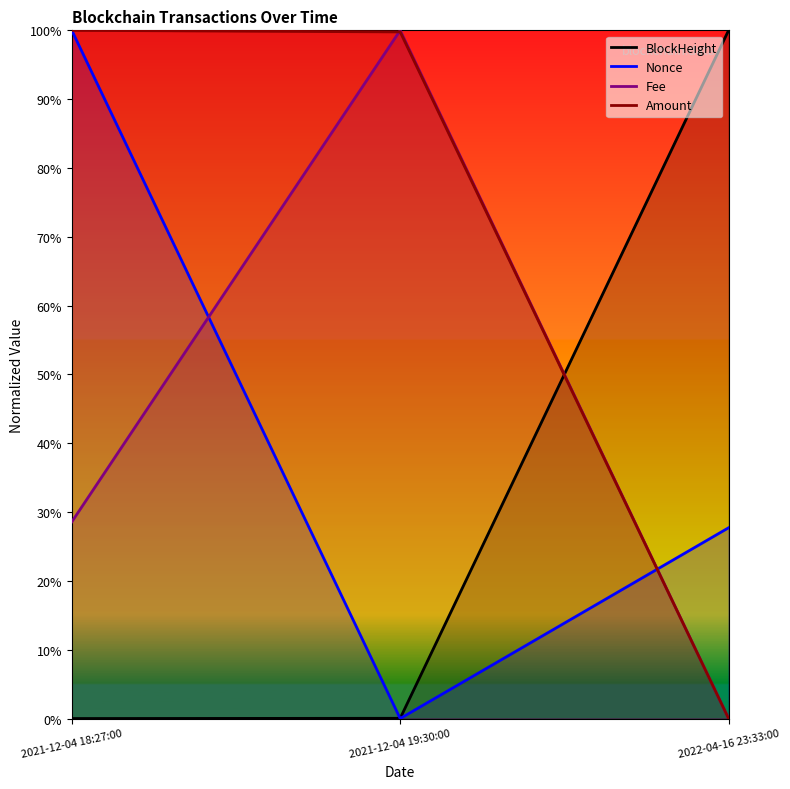

At which category is the sum across all series the highest?

2021-12-04 18:27:00